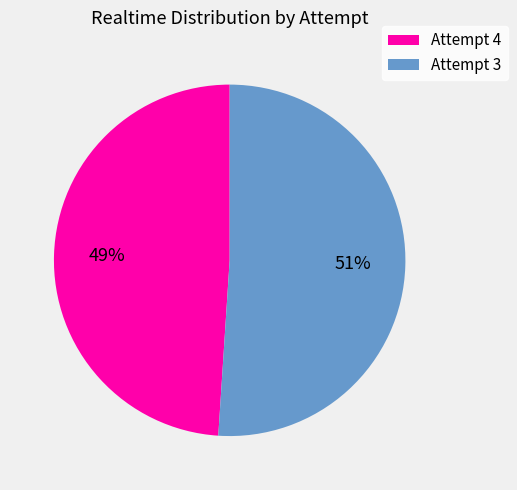

Is the sum of Attempt 4 and Attempt 3 greater than half?

Yes